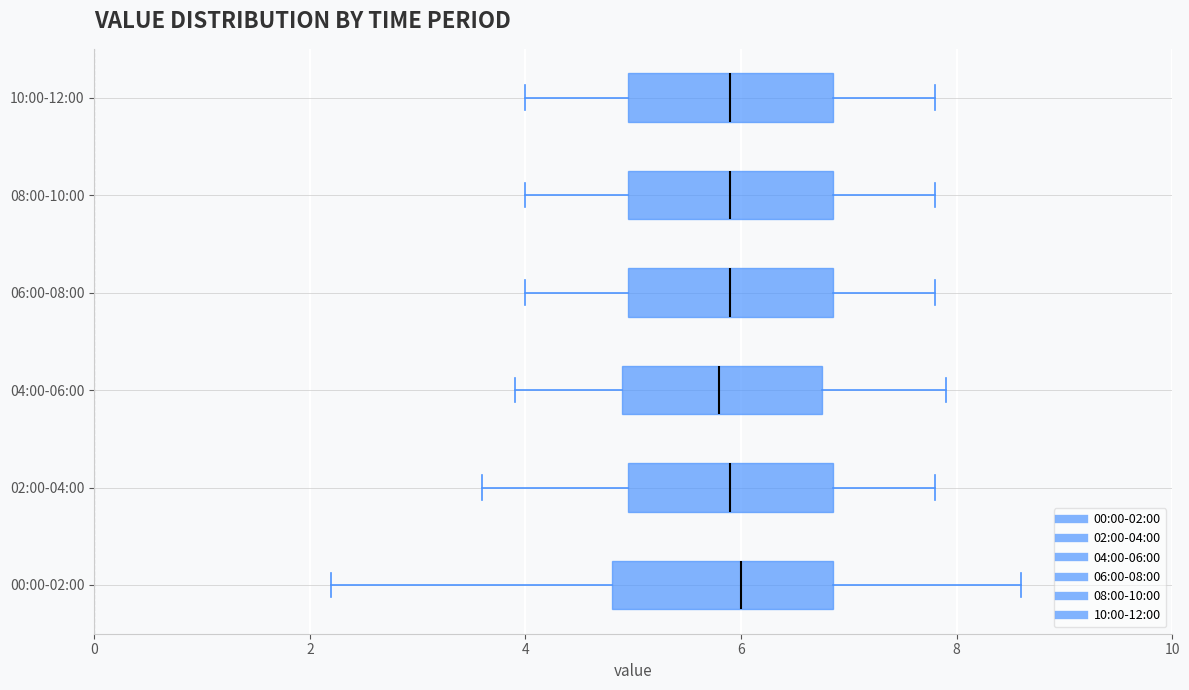

Reading bottom to top, read every box against the x-axis: the position of its median line, the range the box covers, and the ends of its whiskers. The values are not printed on the chart, so give them approximately, as read against the axis.

00:00-02:00: median 6.0, box 4.8 to 6.8, whiskers 2.2 to 8.6
02:00-04:00: median 6.0, box 5.0 to 6.8, whiskers 3.6 to 7.8
04:00-06:00: median 5.8, box 5.0 to 6.8, whiskers 4.0 to 8.0
06:00-08:00: median 6.0, box 5.0 to 6.8, whiskers 4.0 to 7.8
08:00-10:00: median 6.0, box 5.0 to 6.8, whiskers 4.0 to 7.8
10:00-12:00: median 6.0, box 5.0 to 6.8, whiskers 4.0 to 7.8